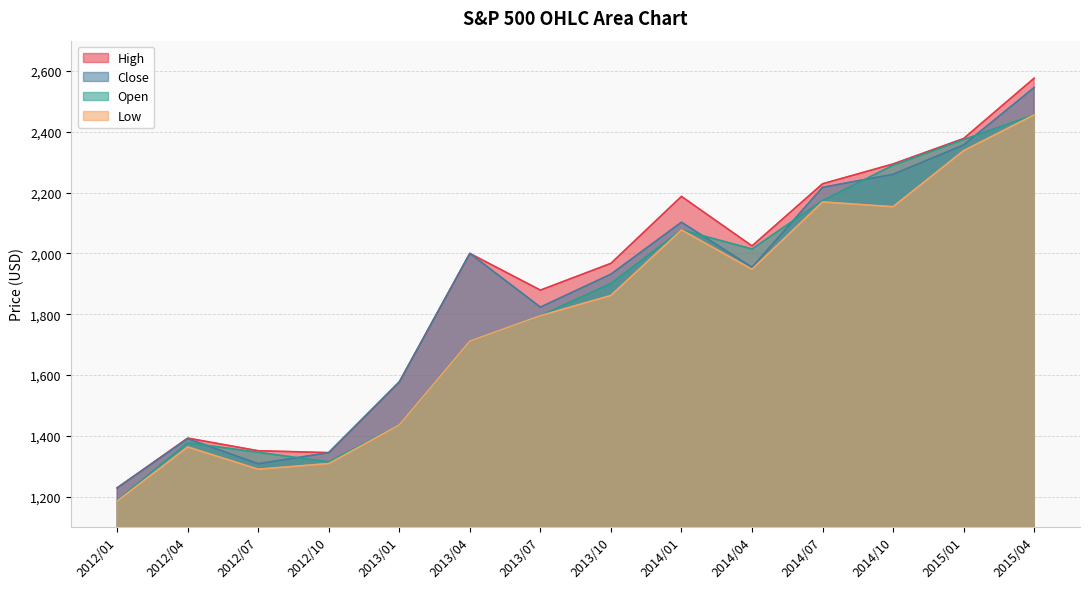

How many lines are shown in the chart?

4